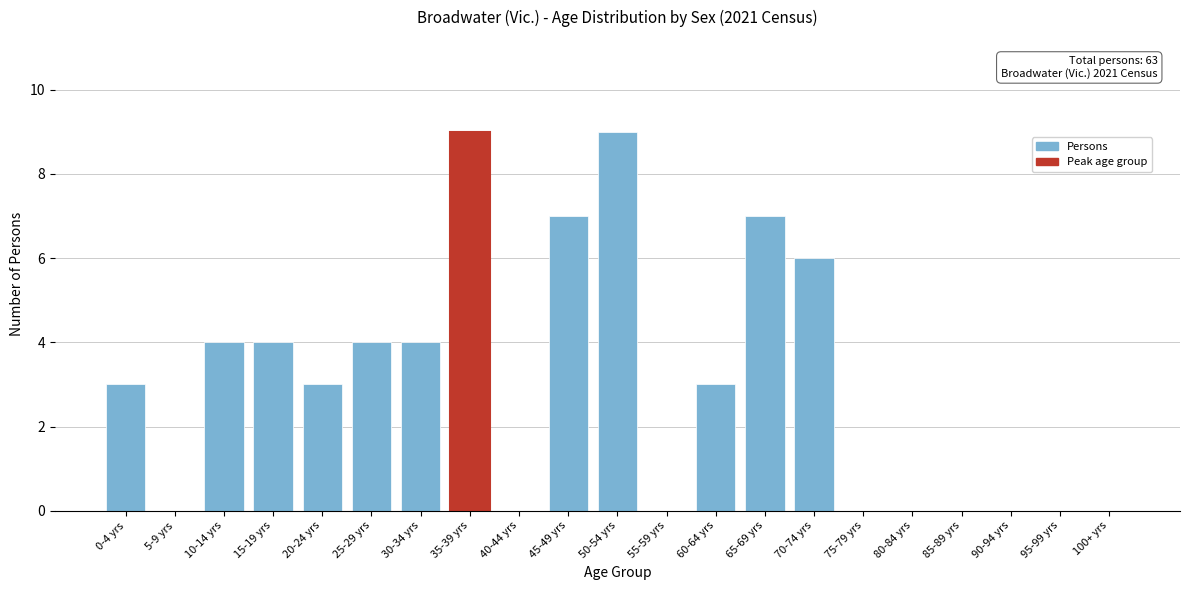

Reading left to right, transcribe all the data shown in this chart.

0-4 yrs=3	5-9 yrs=0	10-14 yrs=4	15-19 yrs=4	20-24 yrs=3	25-29 yrs=4	30-34 yrs=4	35-39 yrs=9	40-44 yrs=0	45-49 yrs=7	50-54 yrs=9	55-59 yrs=0	60-64 yrs=3	65-69 yrs=7	70-74 yrs=6	75-79 yrs=0	80-84 yrs=0	85-89 yrs=0	90-94 yrs=0	95-99 yrs=0	100+ yrs=0